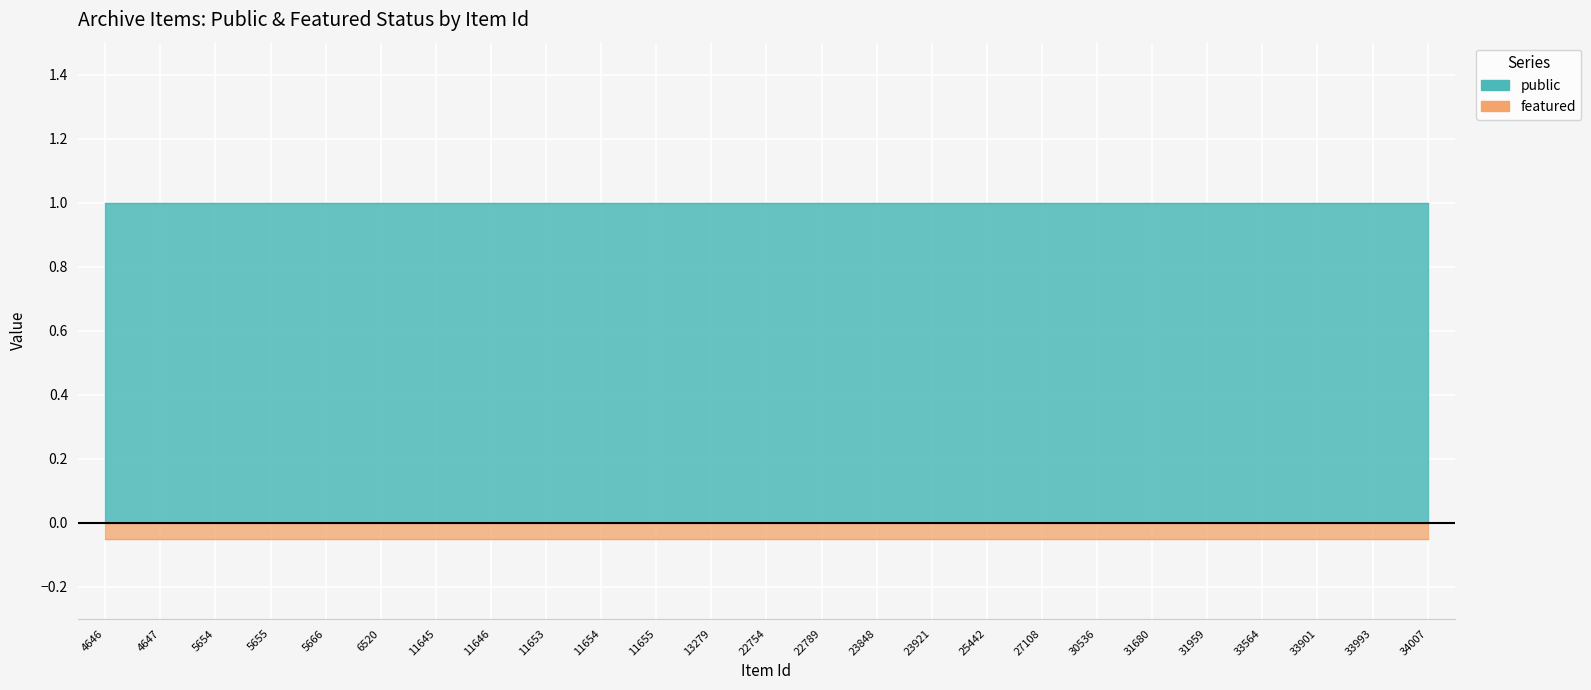

True or false: public has a value of 1 at 25442.

False